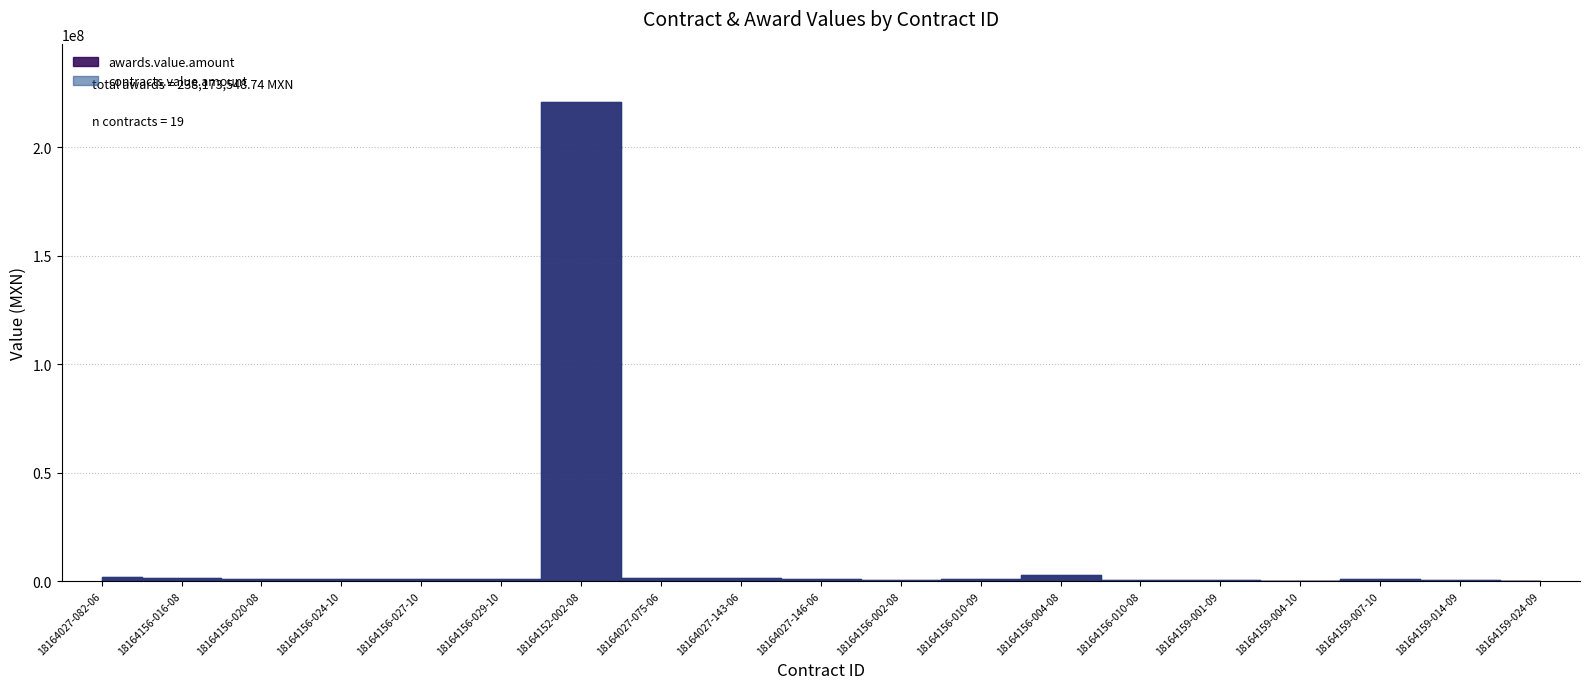

What is the difference between the maximum and second lowest values in the contracts.value.amount series?

220805997.0